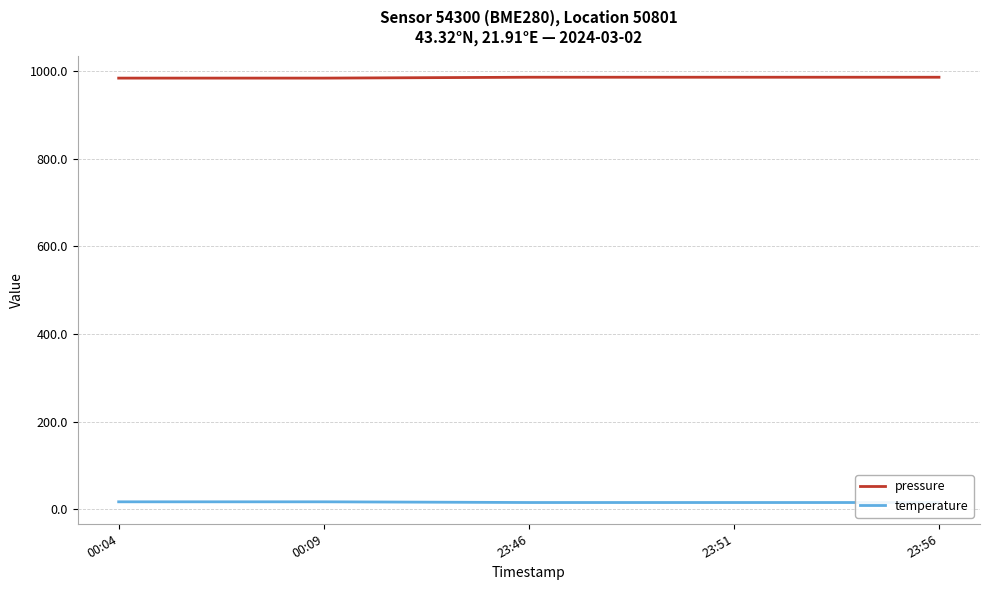

Is it true that pressure equals 984.0 at 00:04?

True